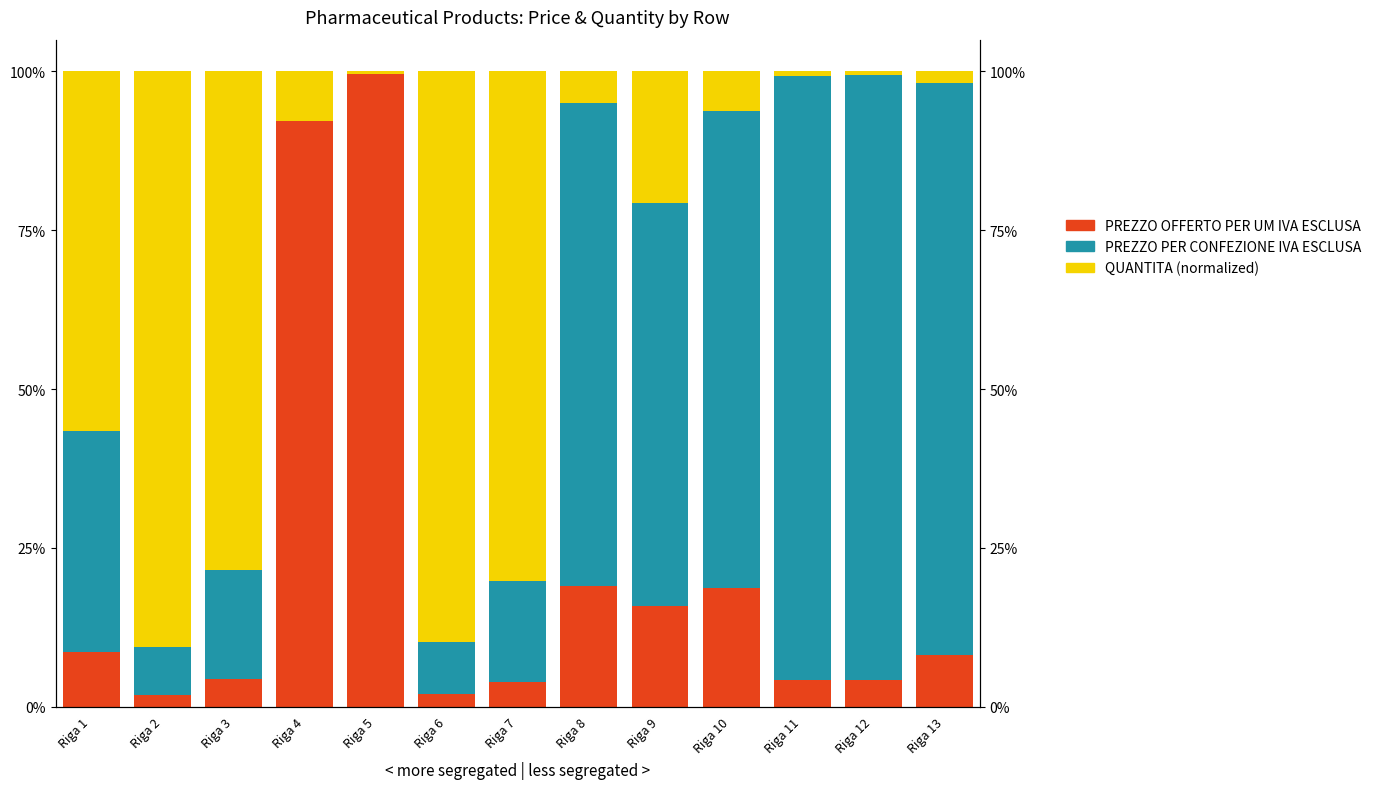

Which has a higher value, Riga 11 or Riga 4?

Riga 4